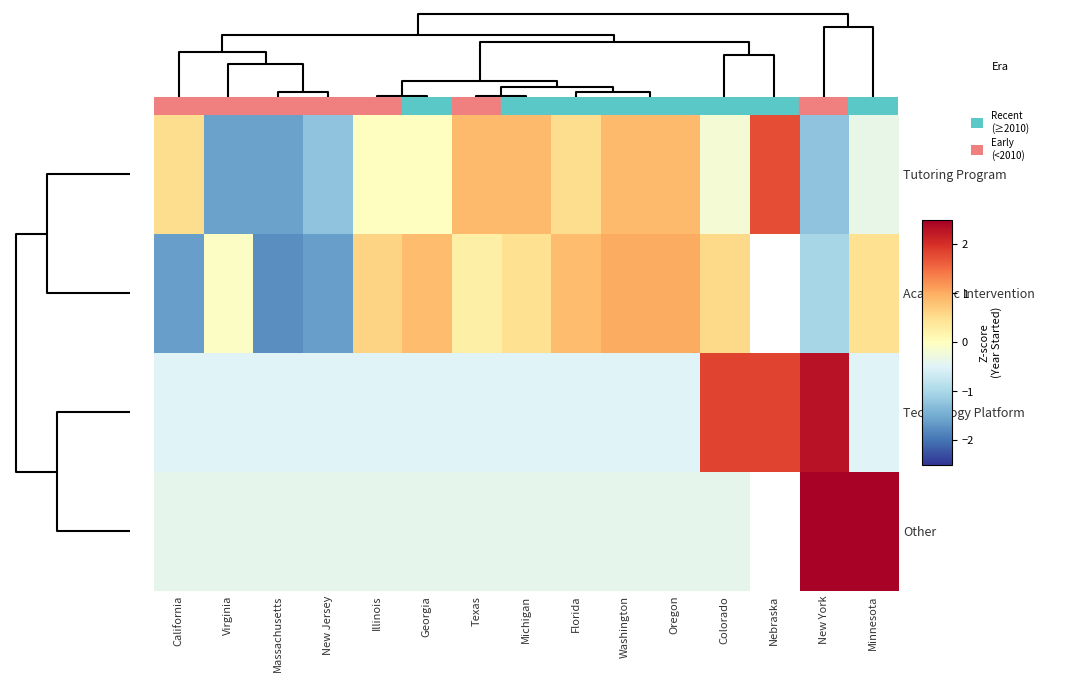

Rank the series by their average value, from lowest to highest.

Tutoring Program, Academic Intervention, Technology Platform, Other